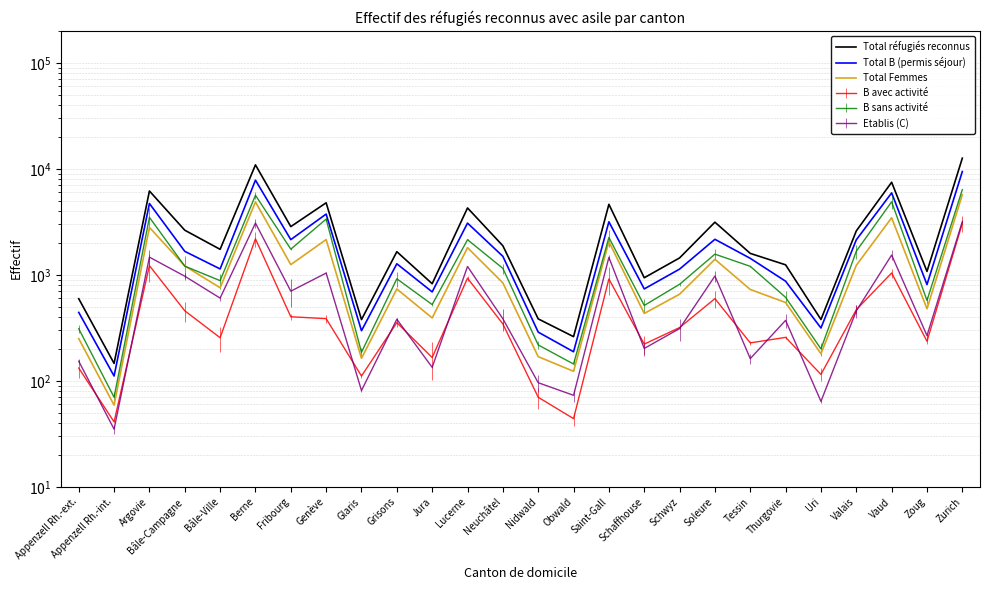

What is the difference between the Total Femmes values at Thurgovie and Valais?

681